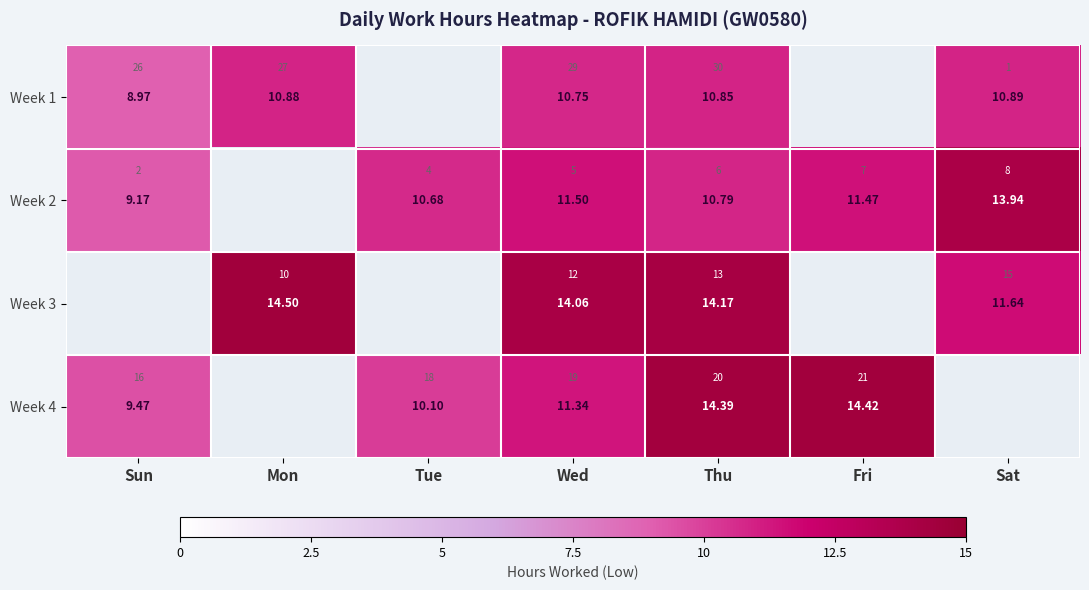

True or false: Week 1 has a value of 10.8 at Wed.

True